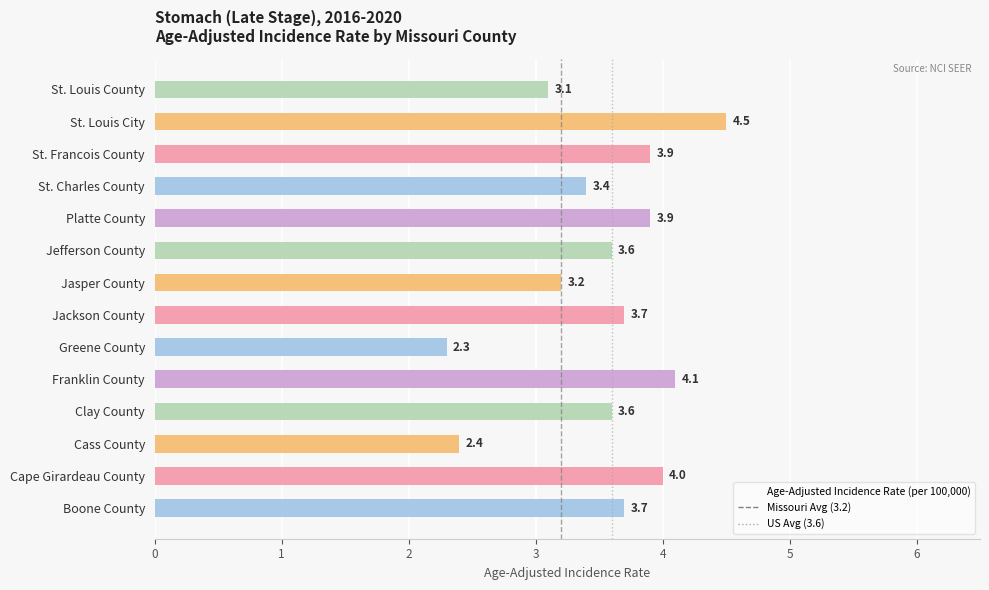

Which label corresponds to the largest value in the chart?

St. Louis City